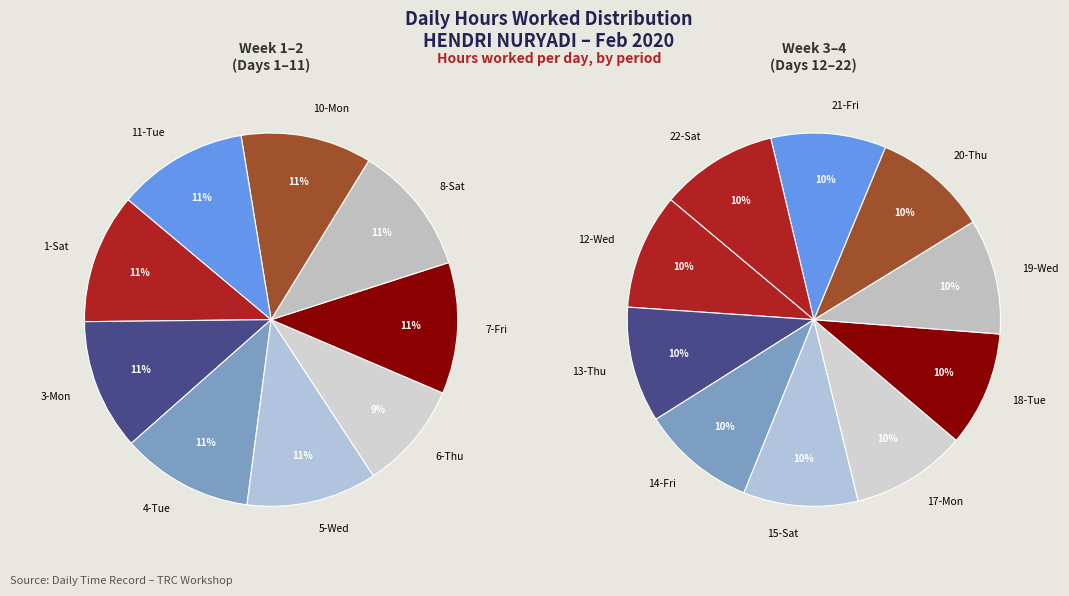

Is 8-Sat the majority of the pie?

No